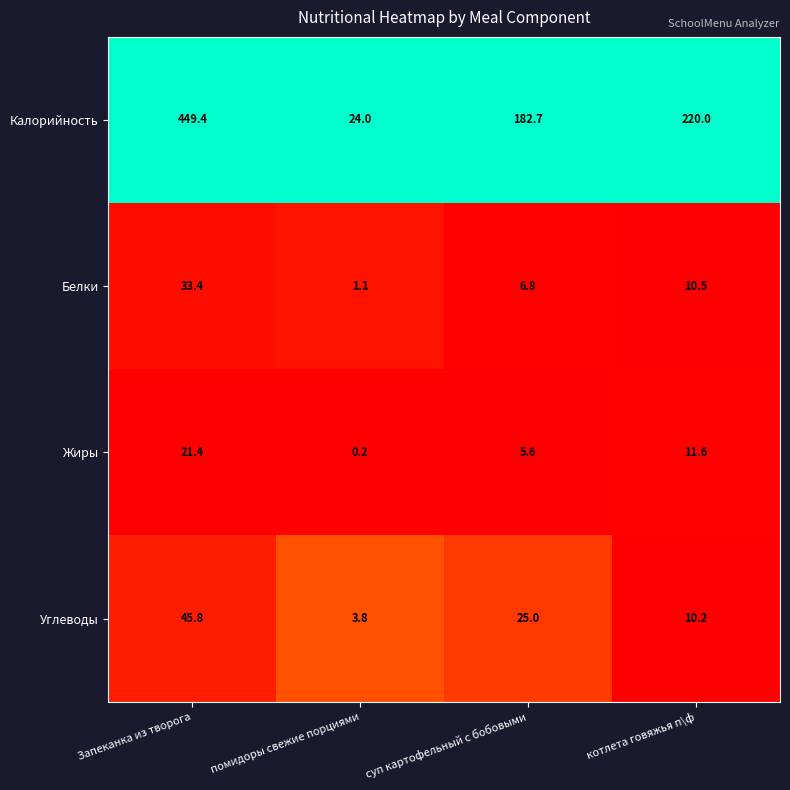

Between помидоры свежие порциями and суп картофельный с бобовыми, which series saw the biggest shift?

Калорийность